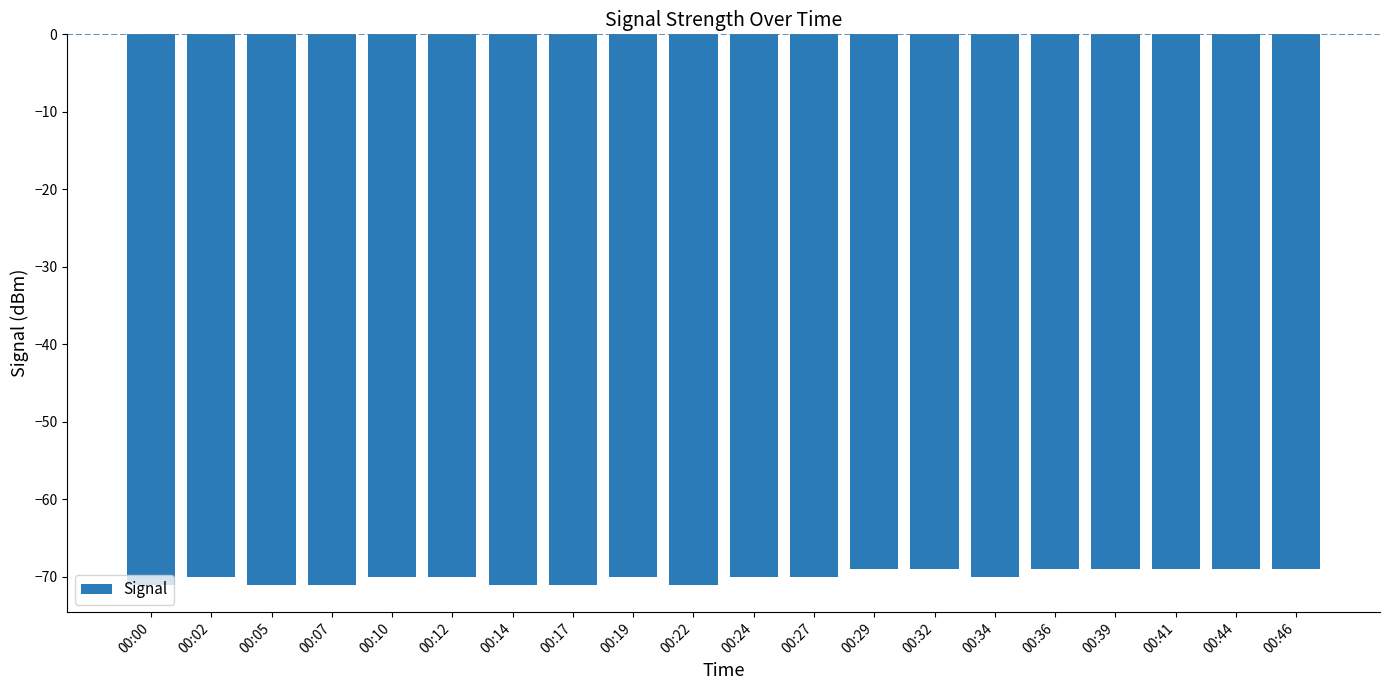

What is the minimum value shown in the chart?

-71